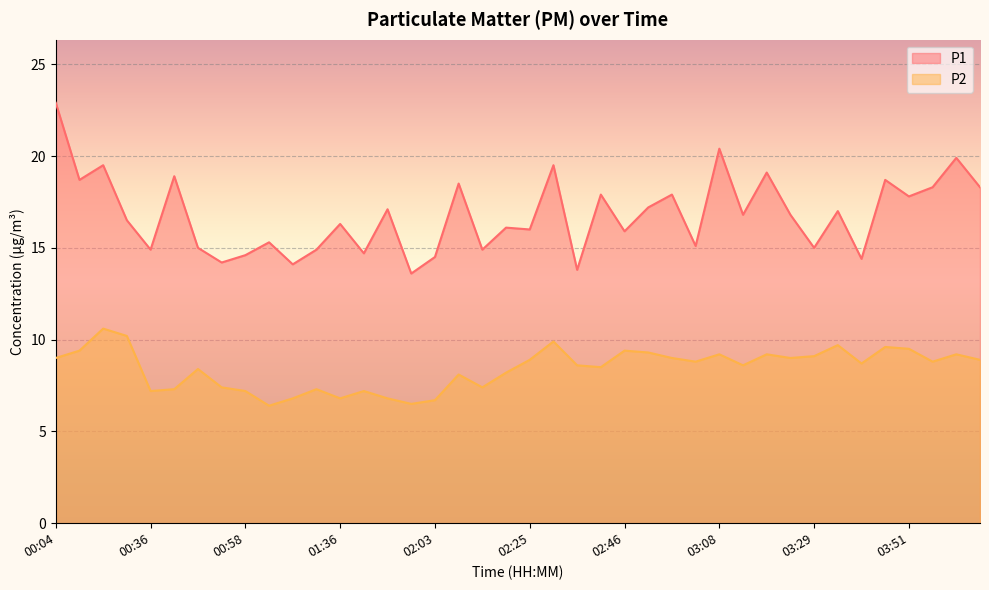

How many lines are shown in the chart?

2